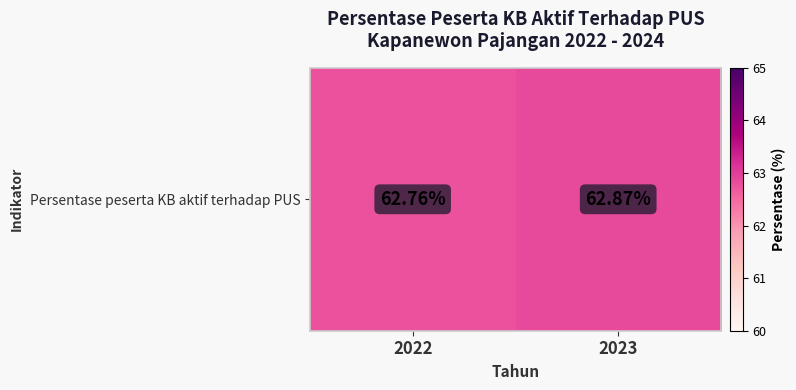

Which has a higher value, 2023 or 2022?

2023